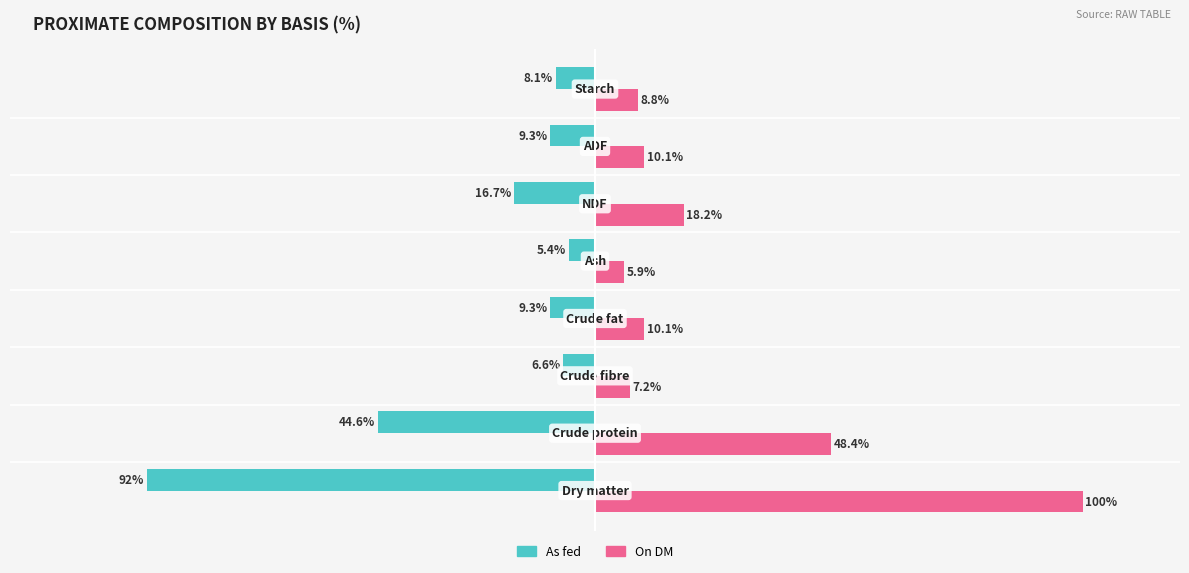

Which series has the widest spread of values?

On DM